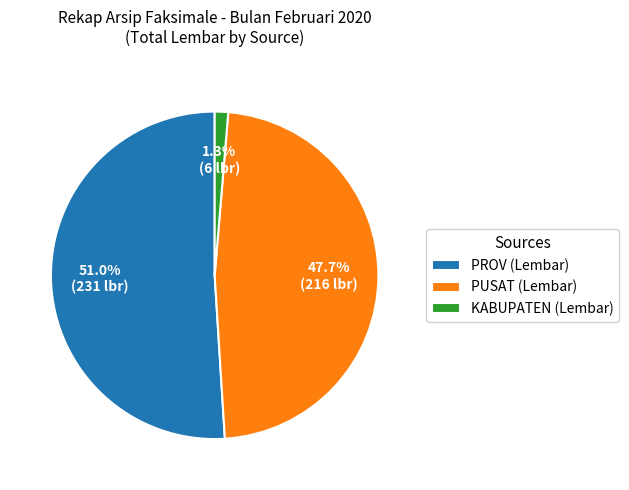

Which has a higher value, PROV (Lembar) or PUSAT (Lembar)?

PROV (Lembar)